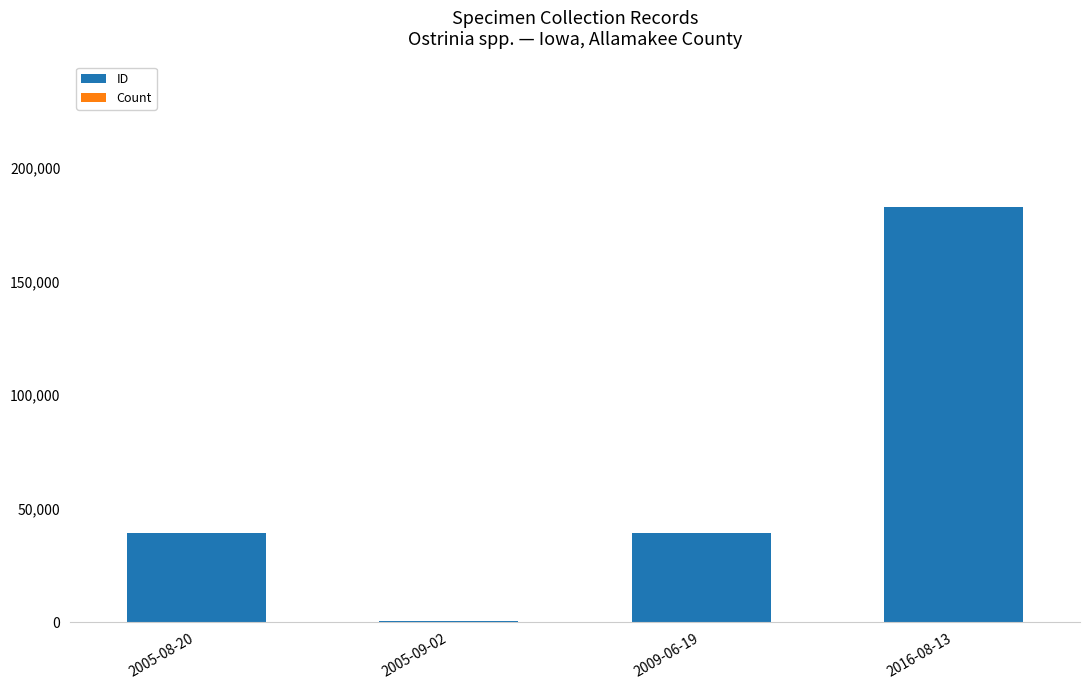

What is the maximum value for ID?

182904